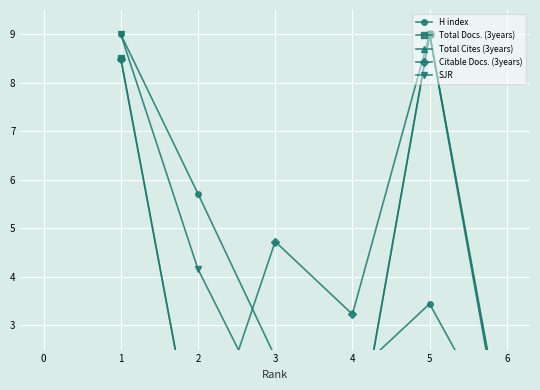

How many lines are shown in the chart?

5